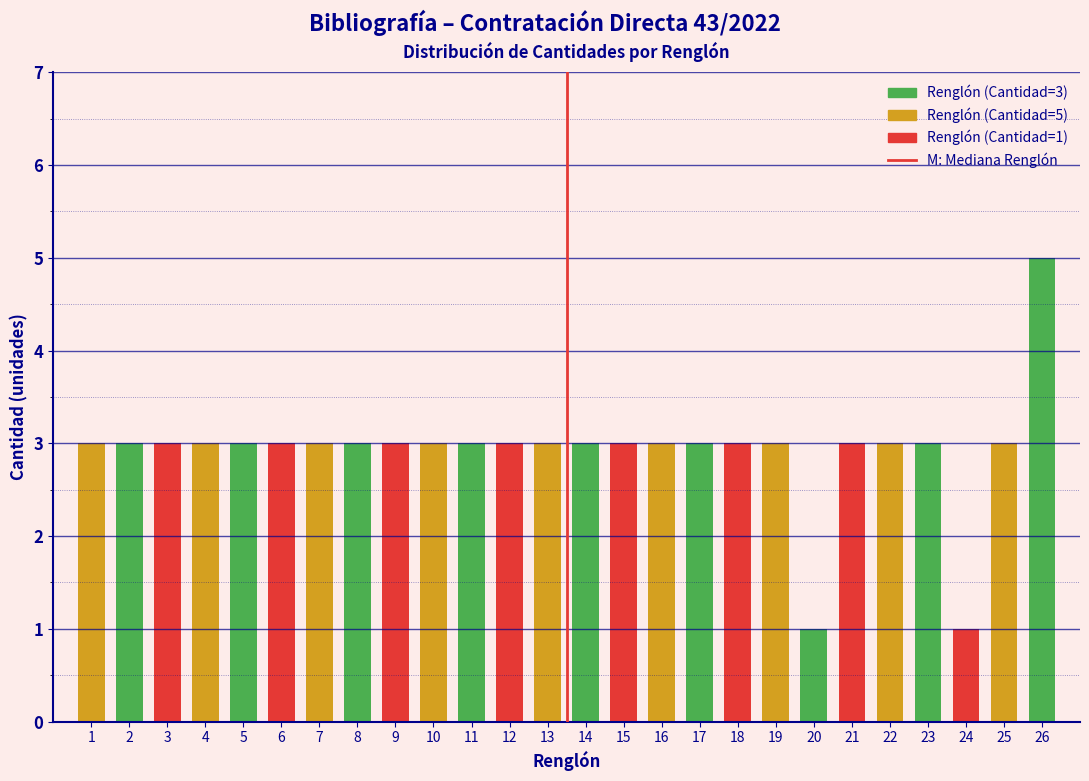

Reading right to left, what are all the values shown in this chart?

5	3	1	3	3	3	1	3	3	3	3	3	3	3	3	3	3	3	3	3	3	3	3	3	3	3